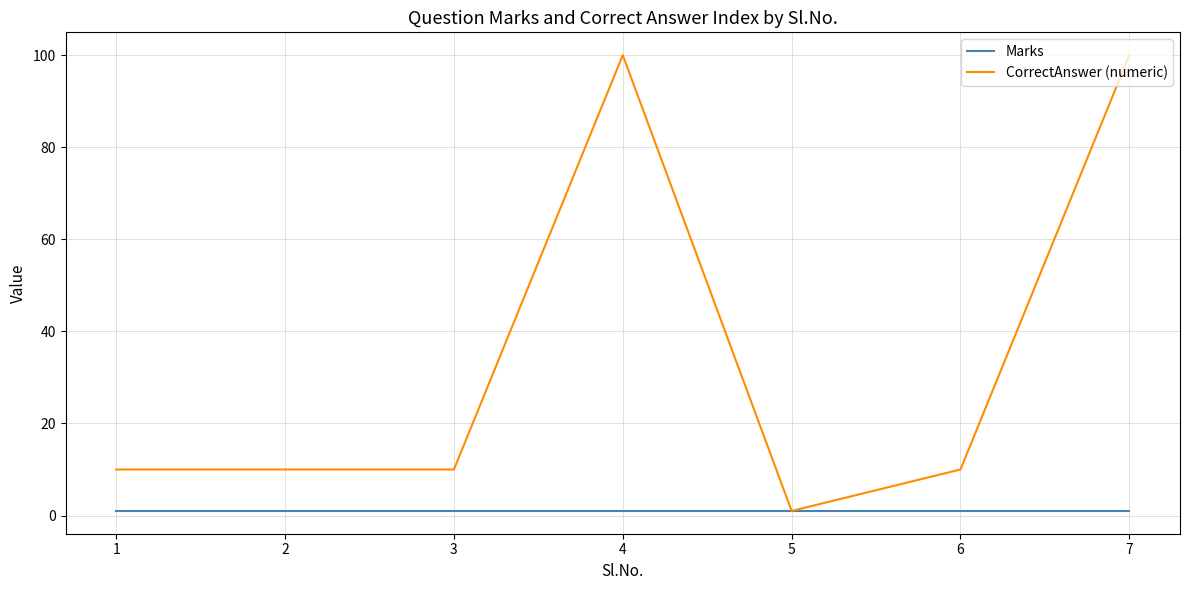

Rank the series by their average value, from lowest to highest.

Marks, CorrectAnswer (numeric)